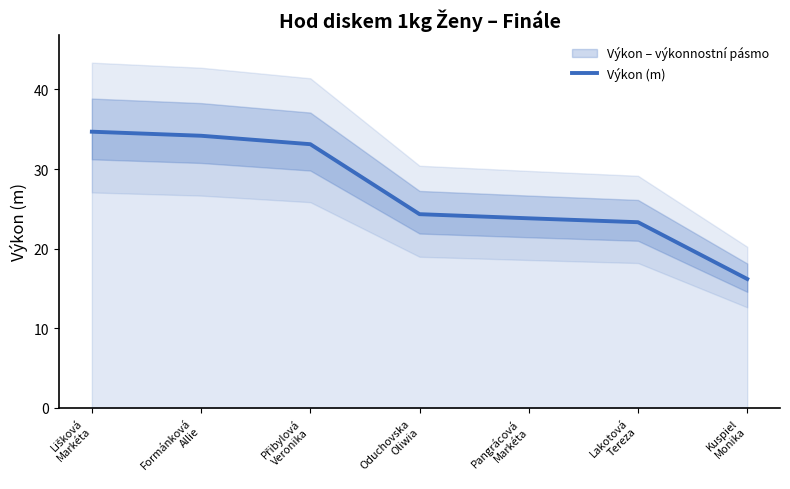

What is the difference between the maximum and minimum values?

18.5